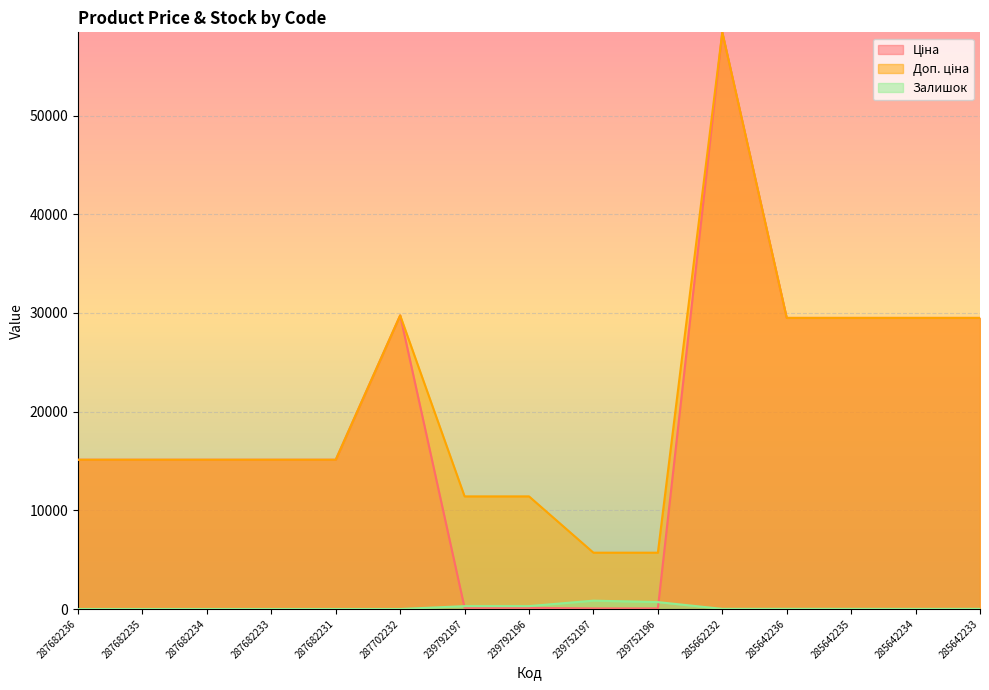

True or false: Доп. ціна and Ціна intersect in this chart.

False